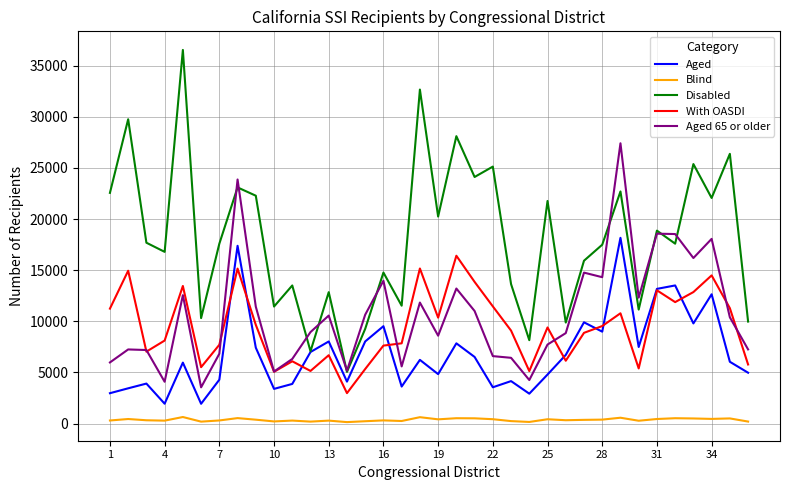

What is the greatest value displayed?

36546